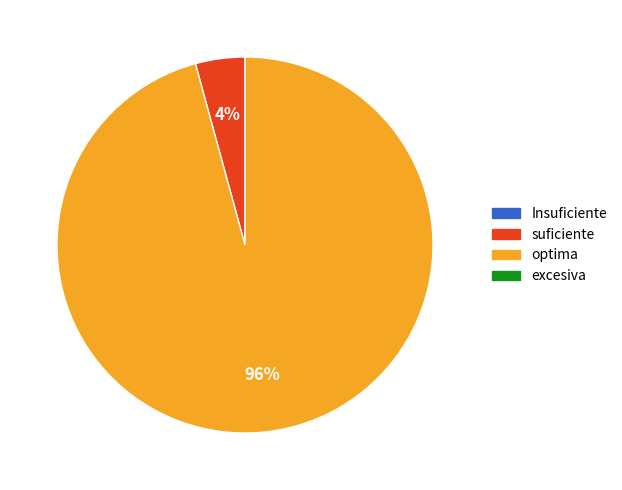

Does any single category account for the majority?

Yes